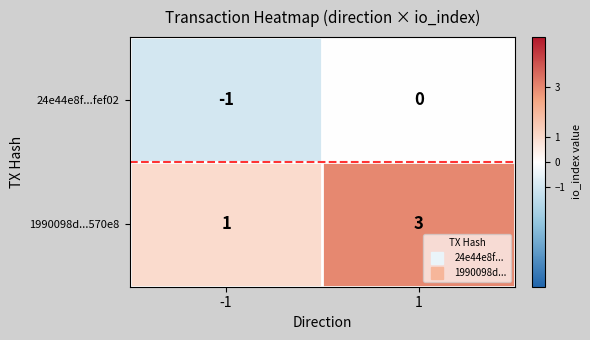

Rank the series by their average value, from lowest to highest.

24e44e8f...fef02, 1990098d...570e8